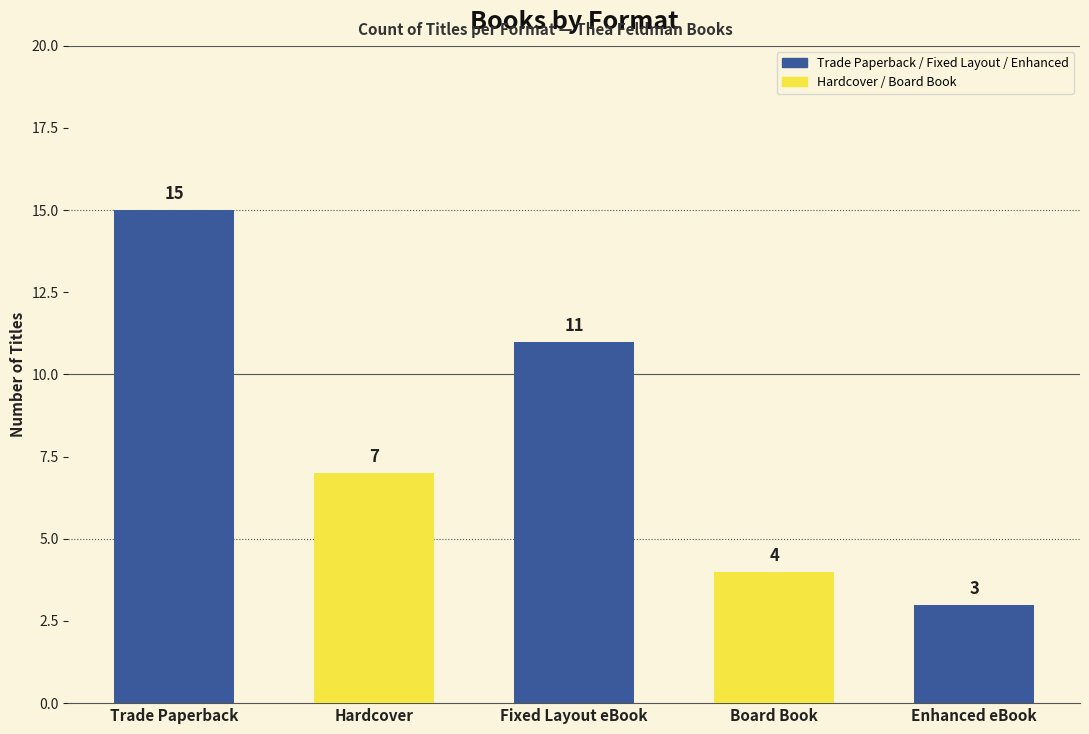

The value at Board Book is 2. True or false?

False